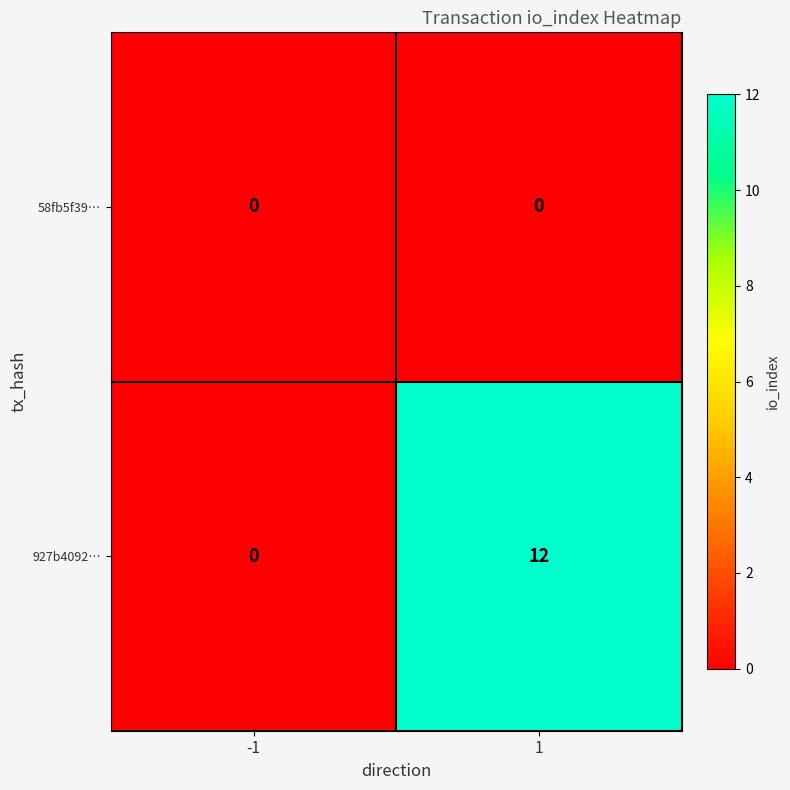

At how many categories does at least one series exceed 1?

1